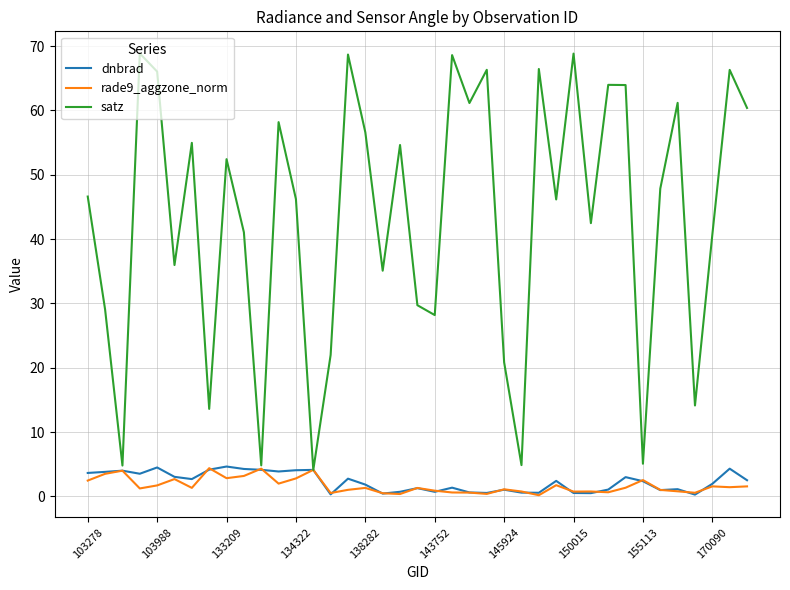

What is the maximum value shown in the chart?

68.9